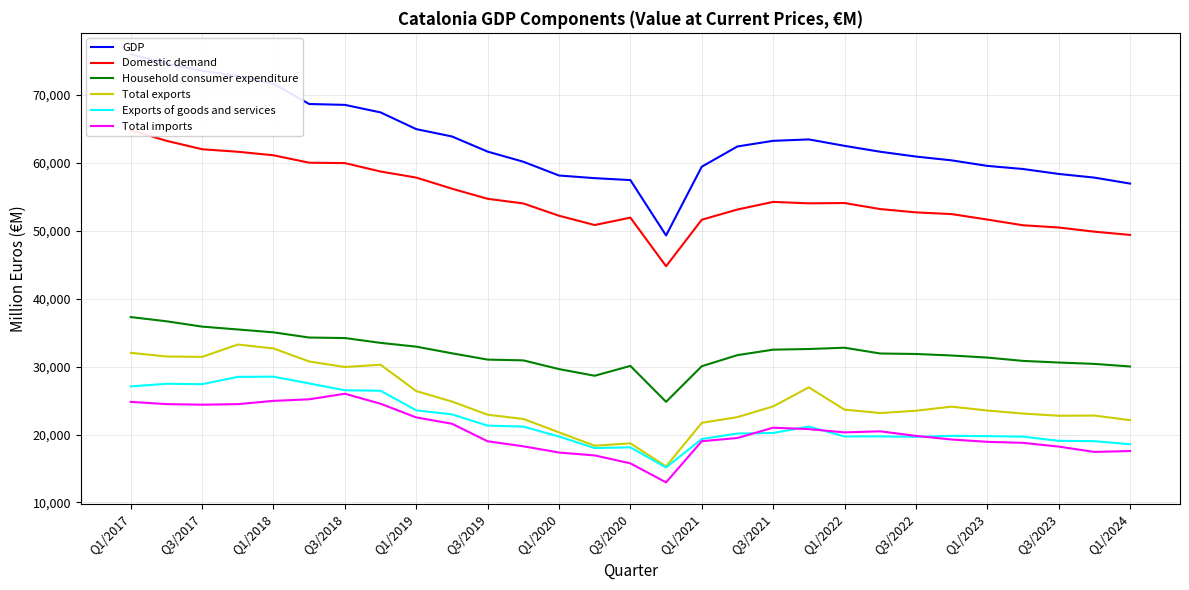

At how many categories does at least one series exceed 73046?

3